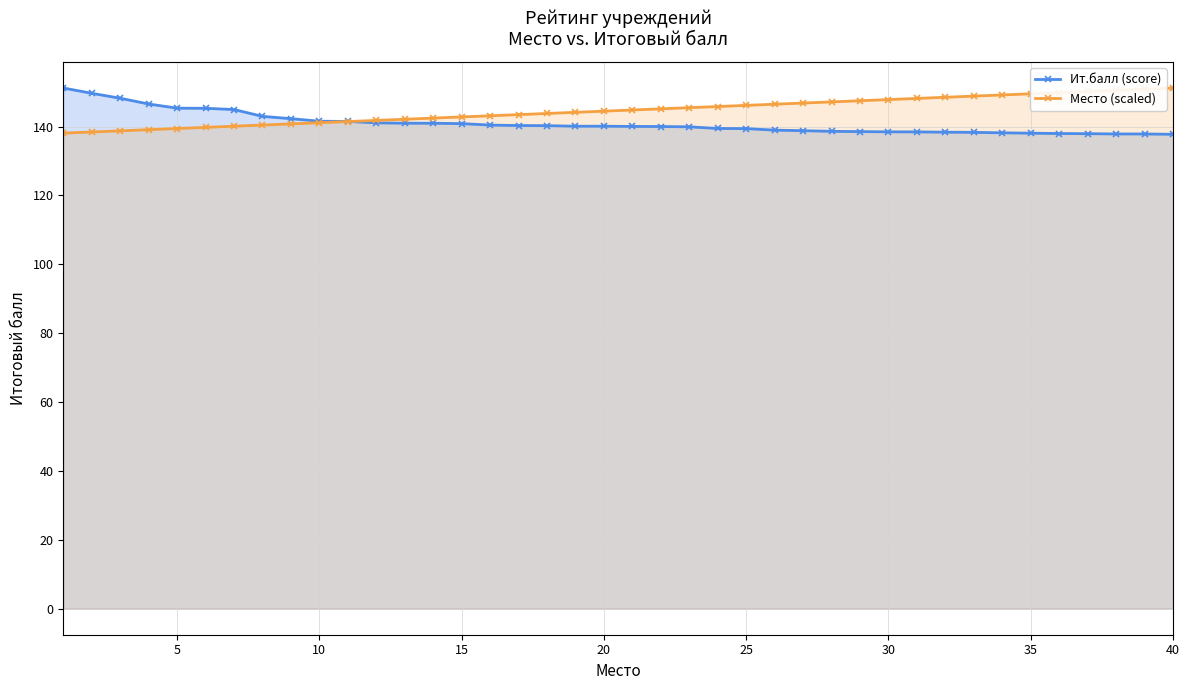

How many values in the Место (scaled) series are below 144?

18